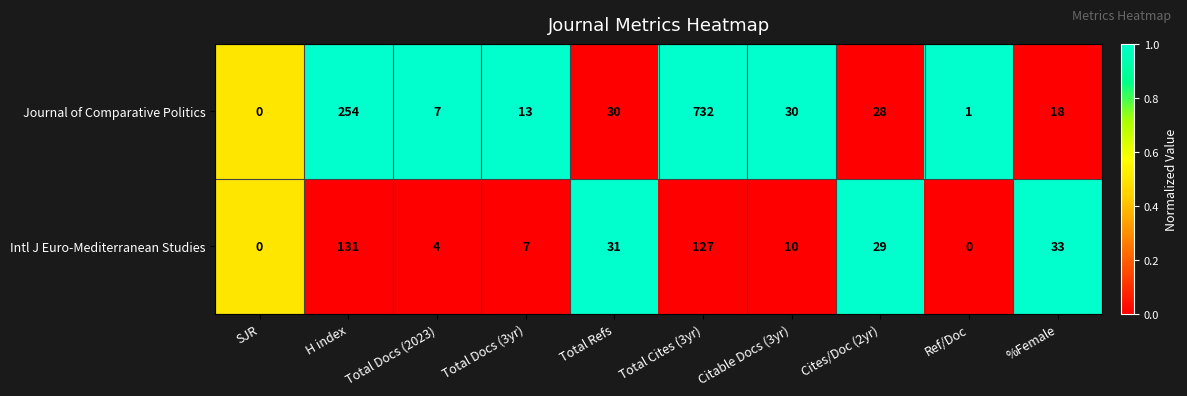

Reading left to right, extract all data points from this chart.

Journal of Comparative Politics: SJR=0	H index=254	Total Docs (2023)=7	Total Docs (3yr)=13	Total Refs=30	Total Cites (3yr)=732	Citable Docs (3yr)=30	Cites/Doc (2yr)=28	Ref/Doc=1	%Female=18
Intl J Euro-Mediterranean Studies: SJR=0	H index=131	Total Docs (2023)=4	Total Docs (3yr)=7	Total Refs=31	Total Cites (3yr)=127	Citable Docs (3yr)=10	Cites/Doc (2yr)=29	Ref/Doc=0	%Female=33